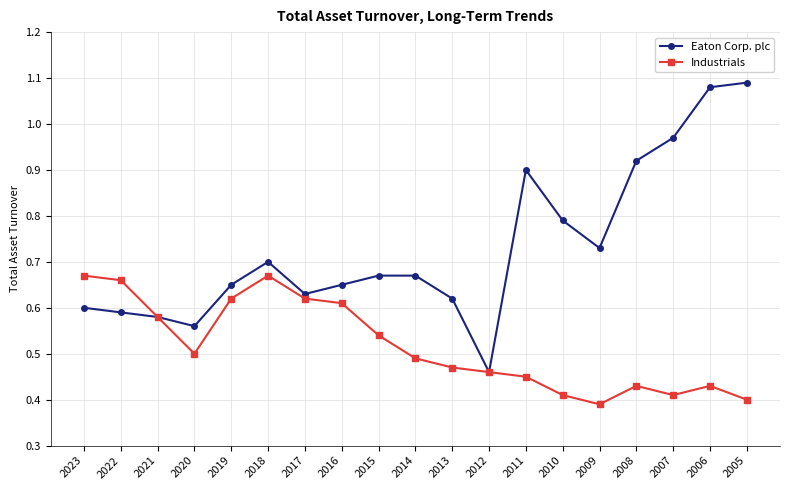

The value of Industrials at 2006 is 0.4. True or false?

True